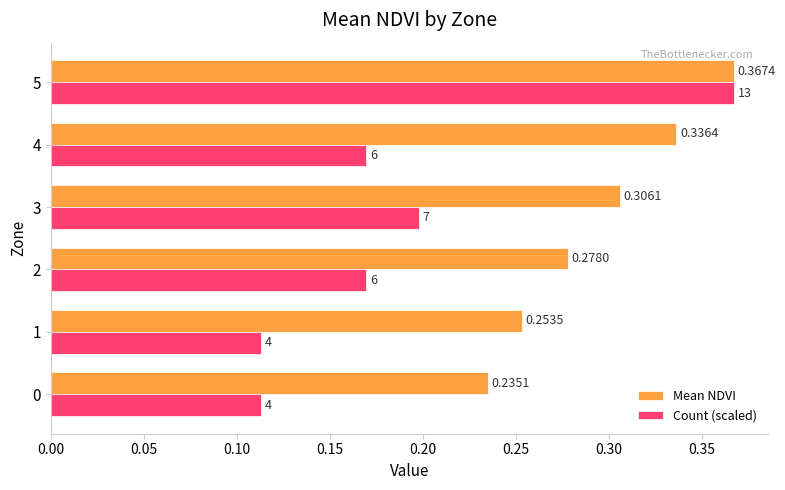

List the labels in order of Mean NDVI value, largest first.

5, 4, 3, 2, 1, 0